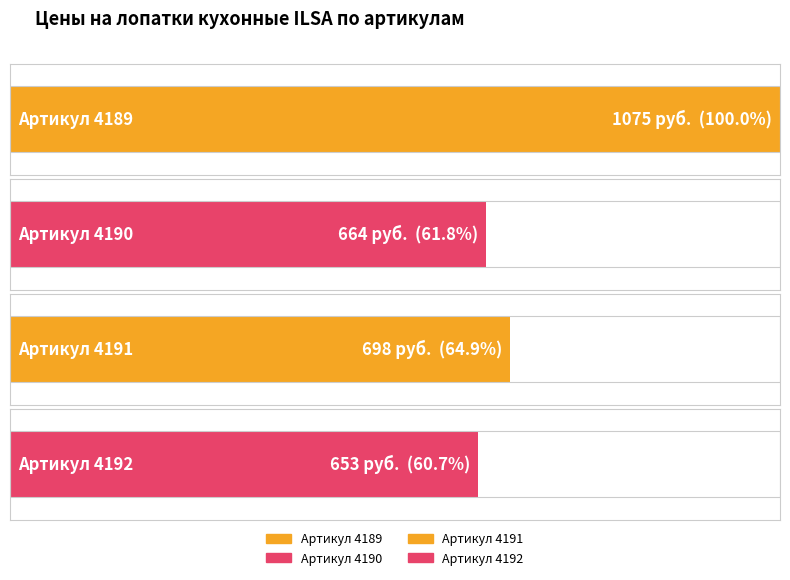

How many bars are there in total?

4